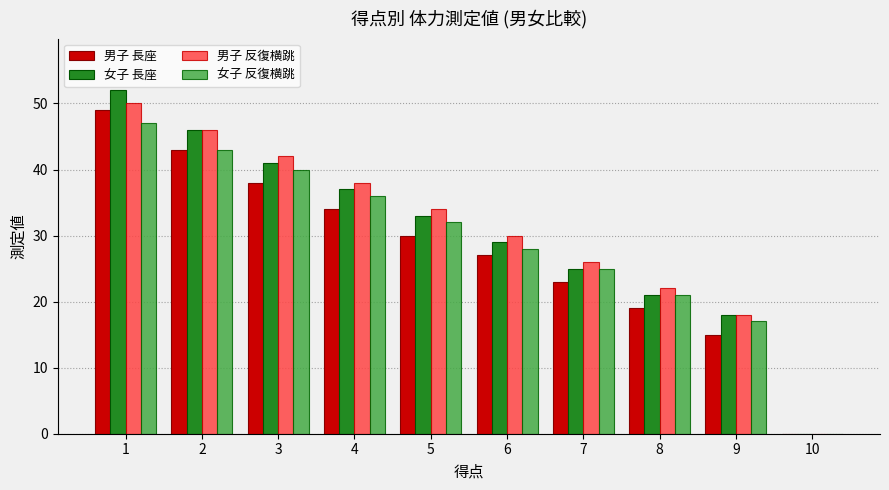

At which category is the sum across all series the highest?

1